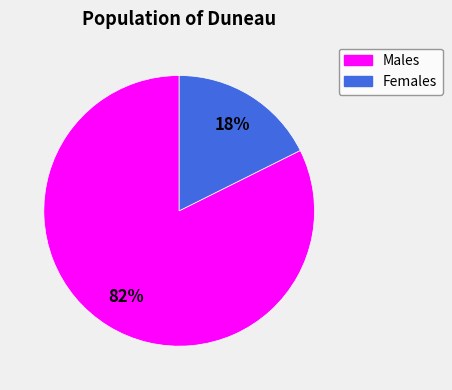

Is there any slice that represents more than half of the pie?

Yes